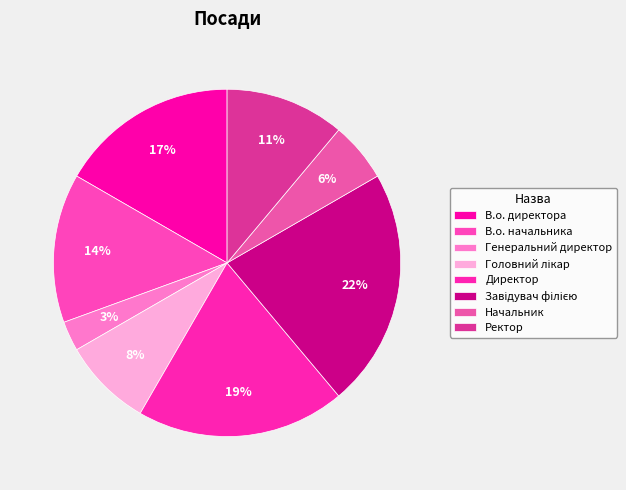

True or false: Завідувач філією accounts for 22% of the total.

True